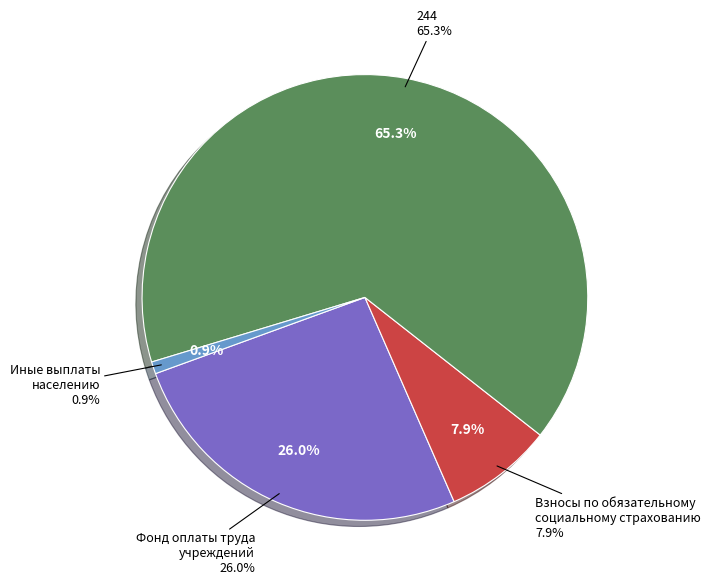

To the nearest percent, what is the average slice percentage?

25%